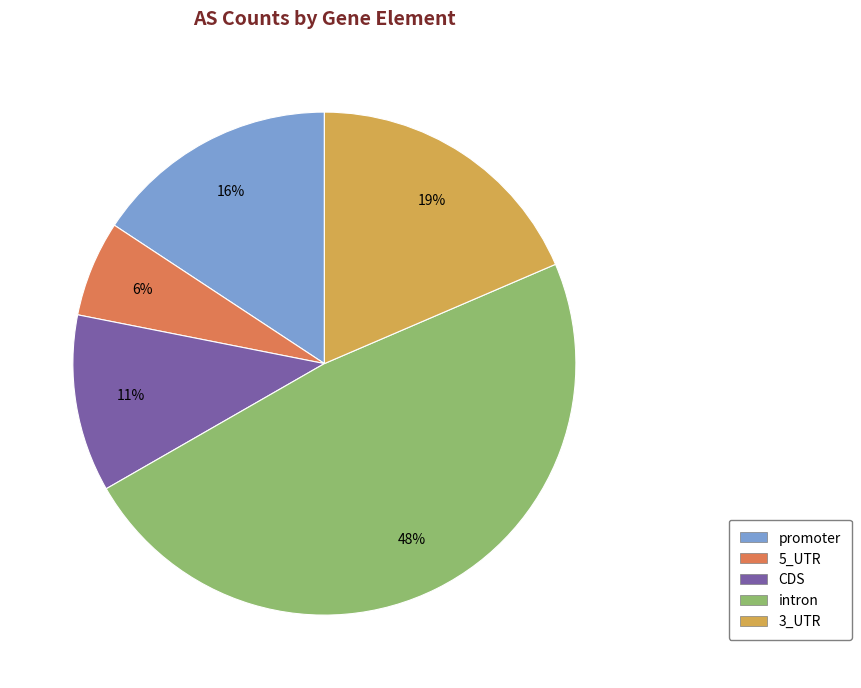

Combined, do intron and 3_UTR account for over 50%?

Yes